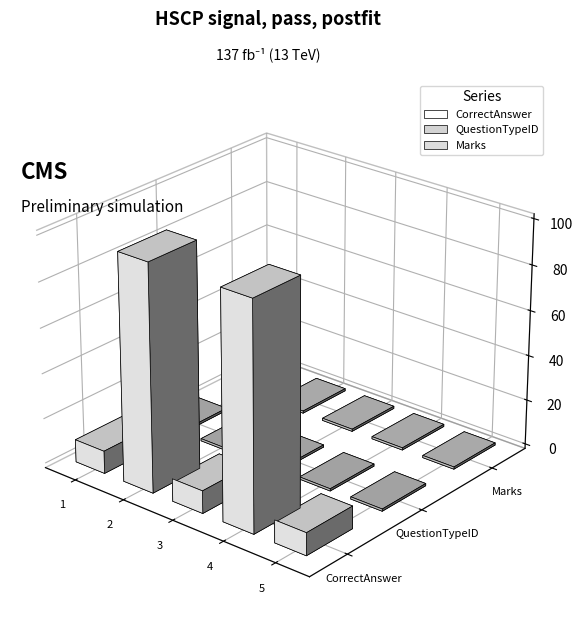

At how many categories does at least one series exceed 35?

2